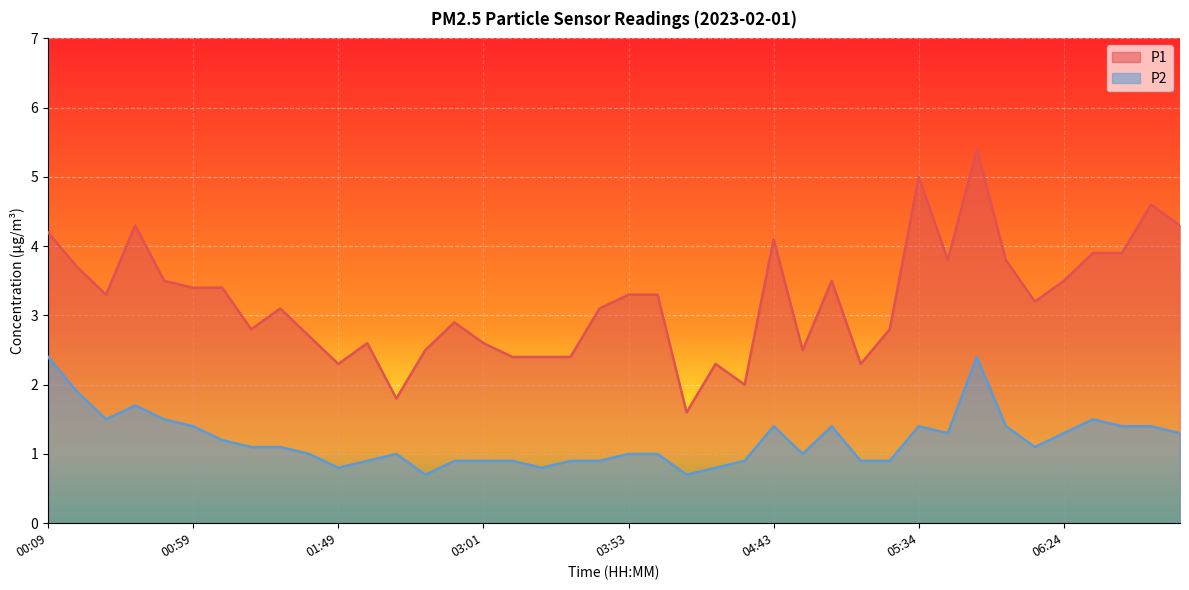

What is the difference between the P1 values at 05:03 and 00:59?

0.1